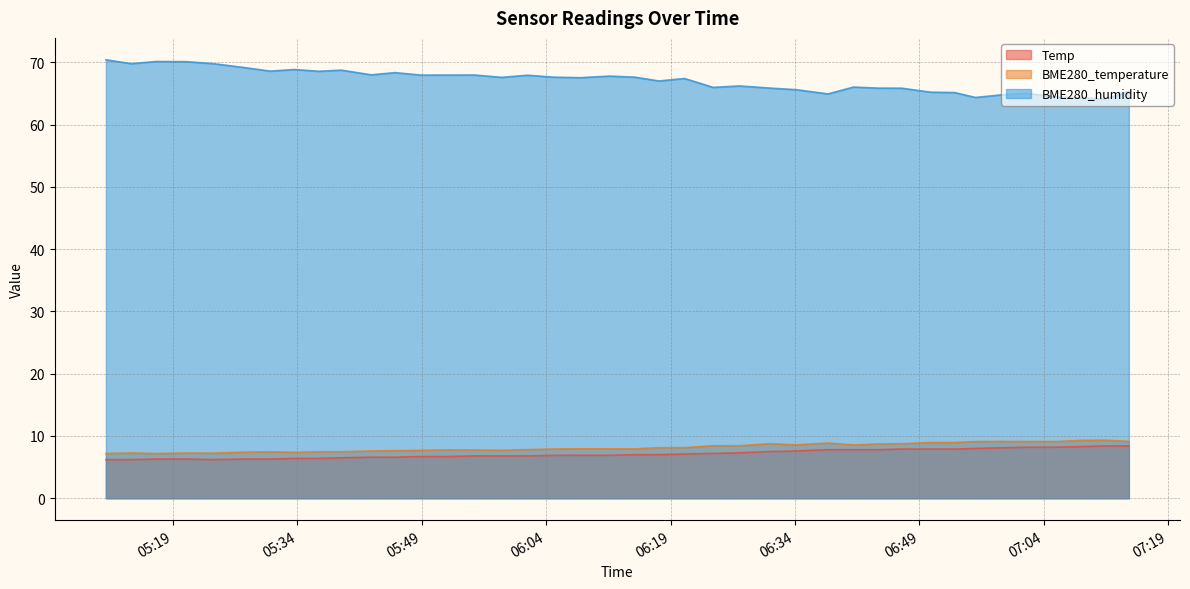

How many categories are shown in the chart?

40